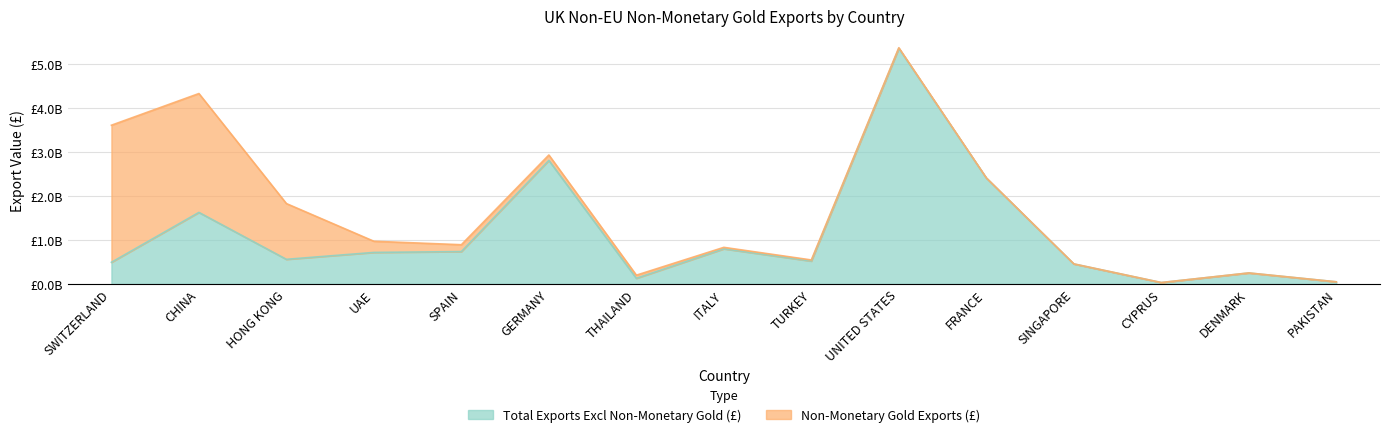

At which label is the value closest to 2698683200?

GERMANY